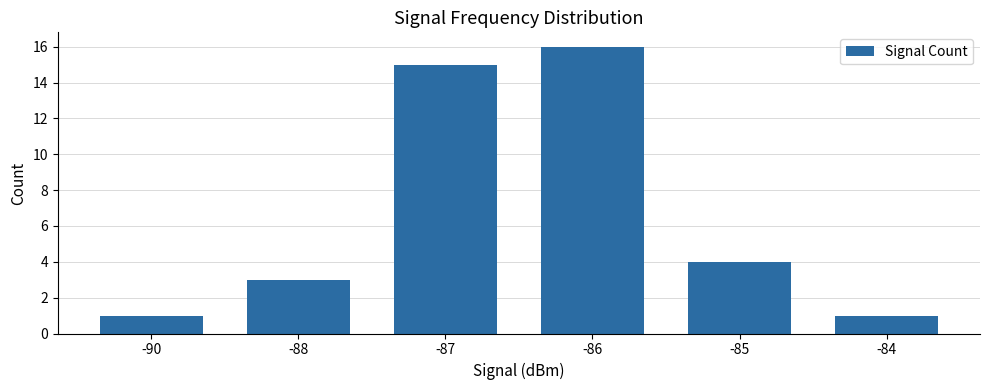

What is the sum of the values at -86 and -90?

17